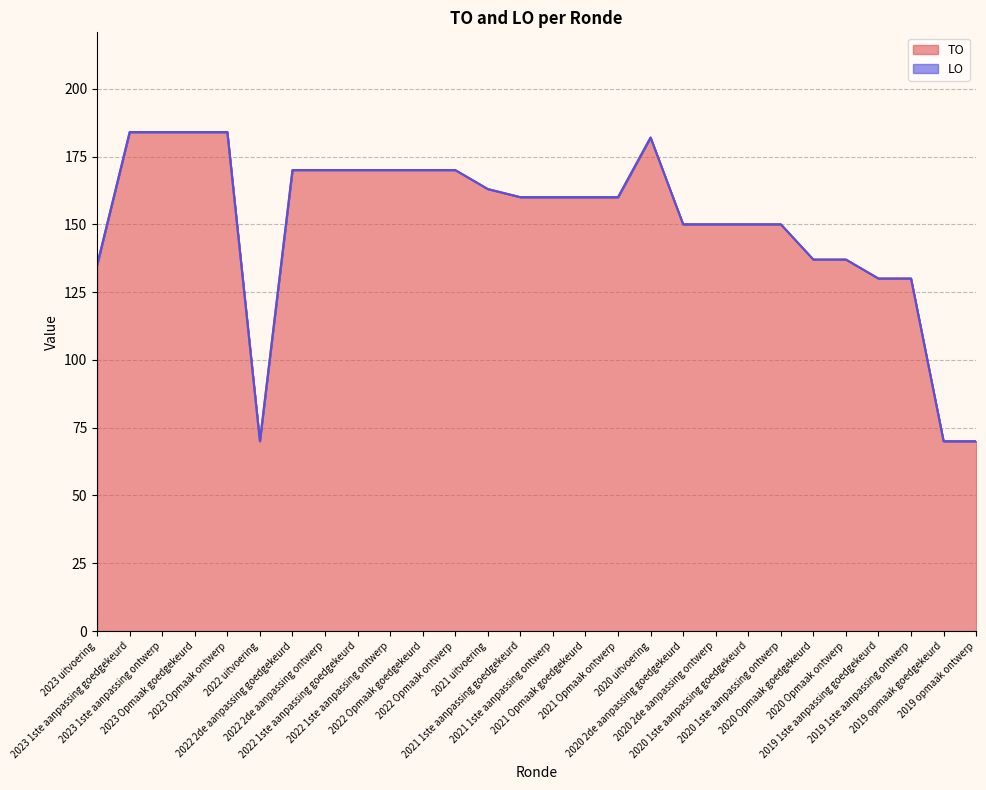

What is the minimum value shown in the chart?

70